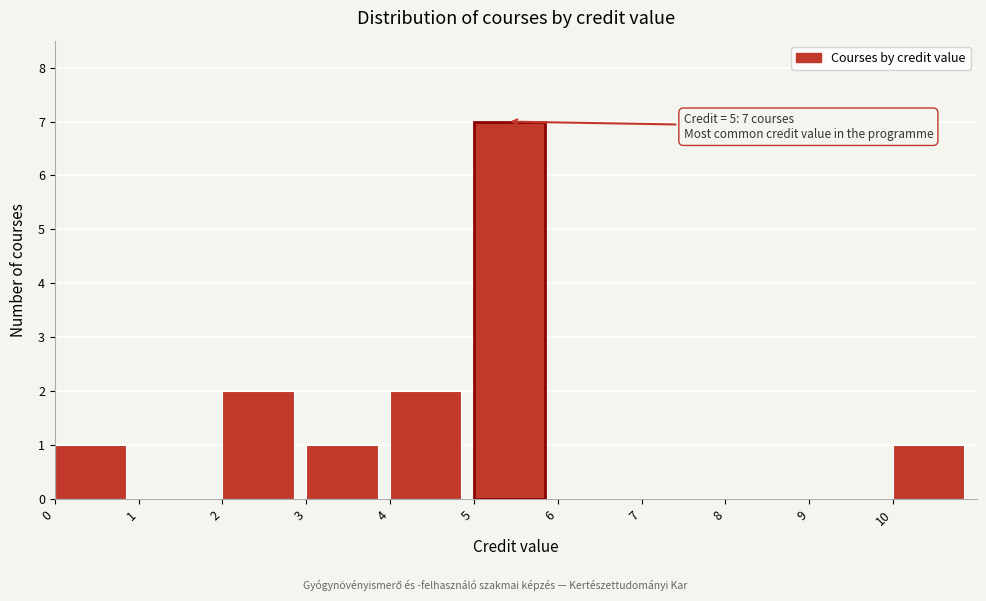

Over which range of the x-axis is the bar tallest?

5 to 6